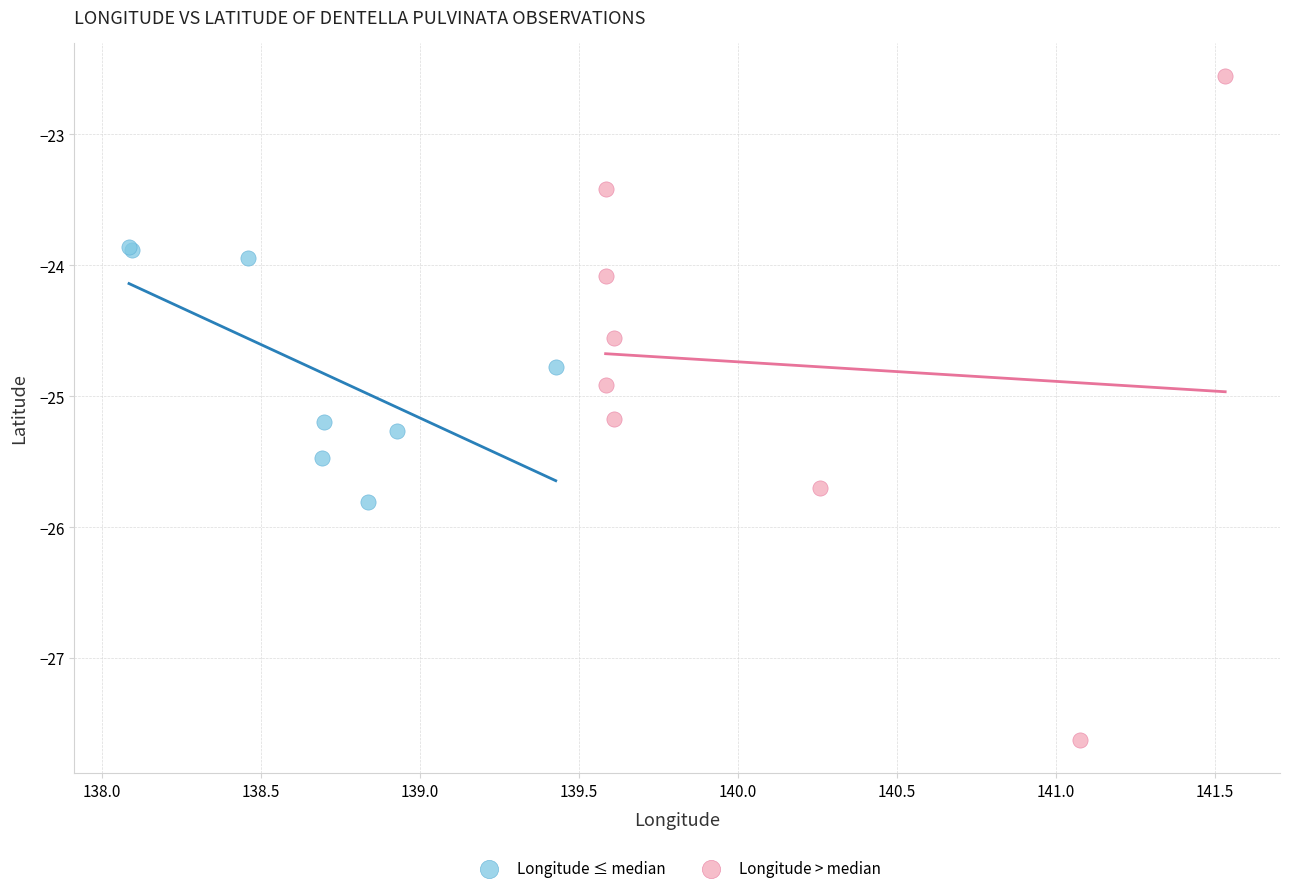

Which series reaches the minimum Y coordinate?

Longitude > median